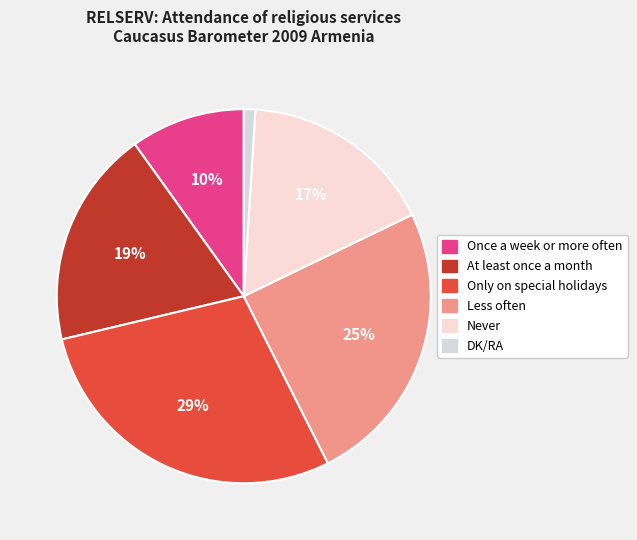

Between Once a week or more often and Never, which is larger?

Never